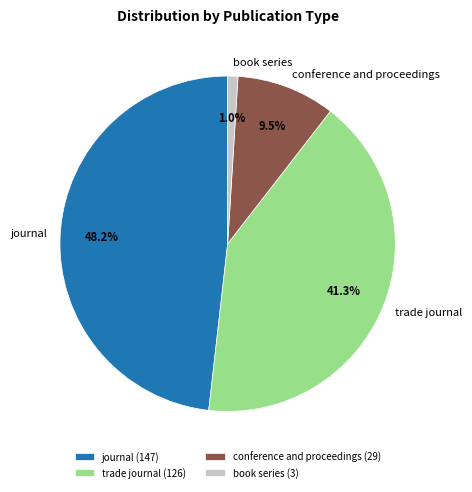

Rank the categories by value from lowest to highest.

book series, conference and proceedings, trade journal, journal